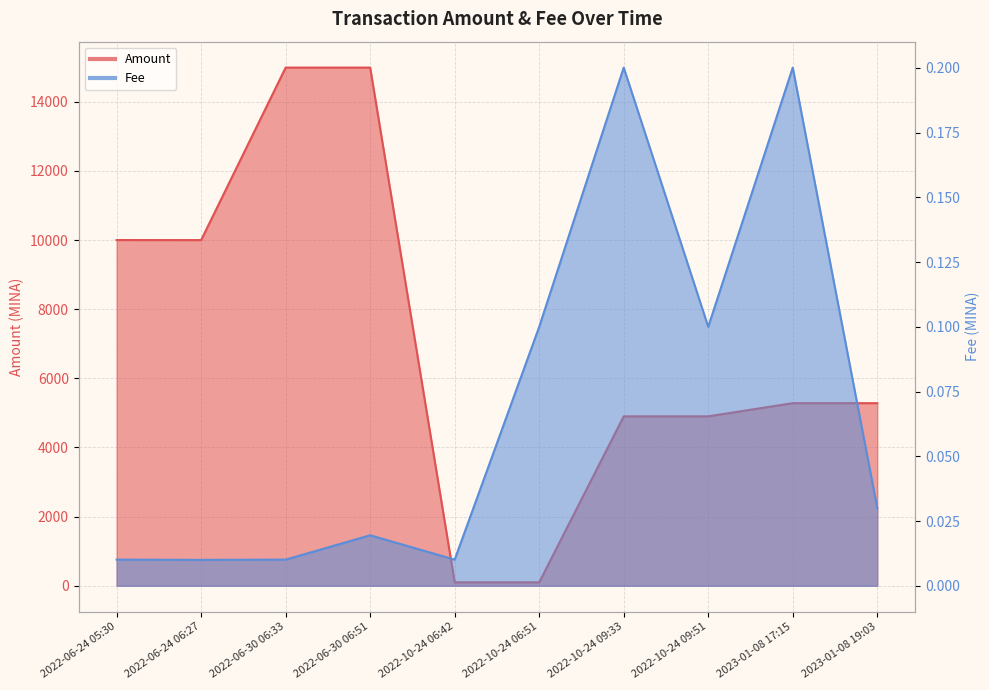

True or false: Fee and Amount intersect in this chart.

False